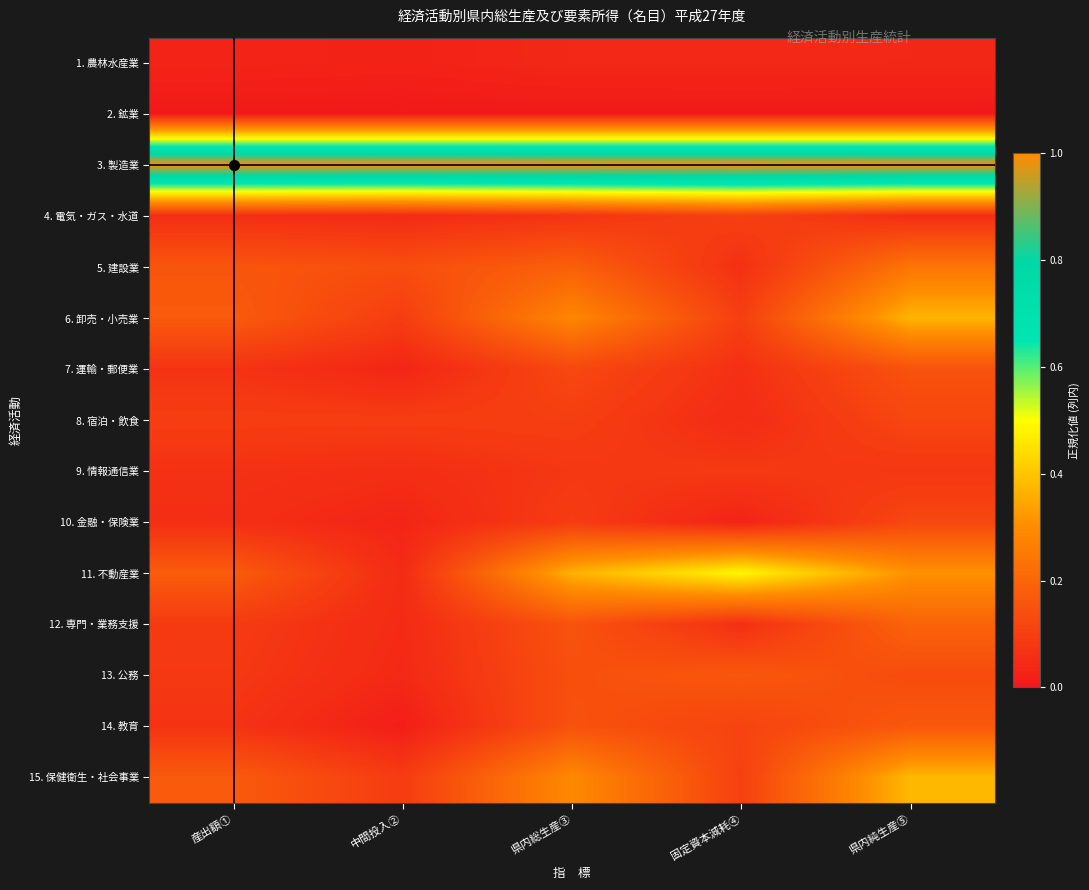

Rank the series by their maximum value, from lowest to highest.

2. 鉱業, 1. 農林水産業, 9. 情報通信業, 4. 電気・ガス・水道, 8. 宿泊・飲食, 10. 金融・保険業, 7. 運輸・郵便業, 13. 公務, 14. 教育, 12. 専門・業務支援, 5. 建設業, 6. 卸売・小売業, 15. 保健衛生・社会事業, 11. 不動産業, 3. 製造業